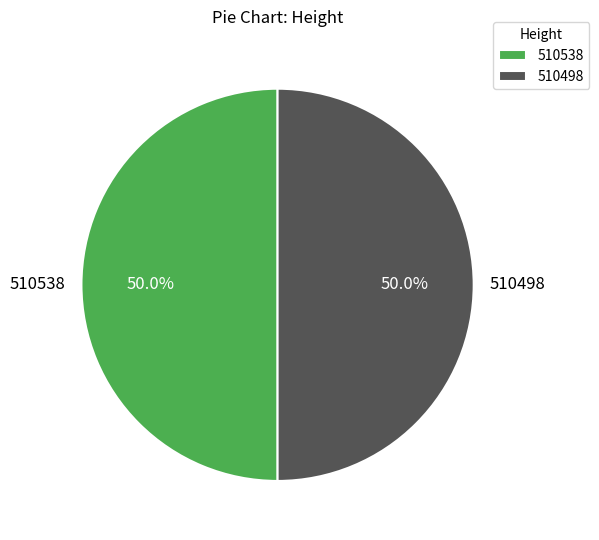

Approximately how many times larger is the value at 510498 compared to 510538?

1.0